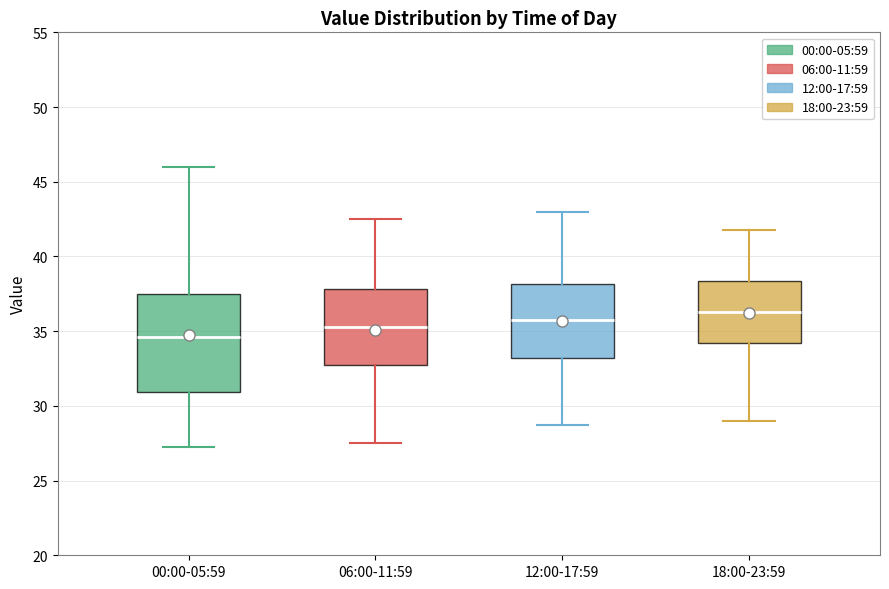

Reading left to right, read every box against the y-axis: the position of its median line, the range the box covers, and the ends of its whiskers. The values are not printed on the chart, so give them approximately, as read against the axis.

00:00-05:59: median 34.5, box 31.0 to 37.5, whiskers 27.5 to 46.0
06:00-11:59: median 35.5, box 33.0 to 38.0, whiskers 27.5 to 42.5
12:00-17:59: median 36.0, box 33.0 to 38.0, whiskers 29.0 to 43.0
18:00-23:59: median 36.5, box 34.0 to 38.5, whiskers 29.0 to 42.0